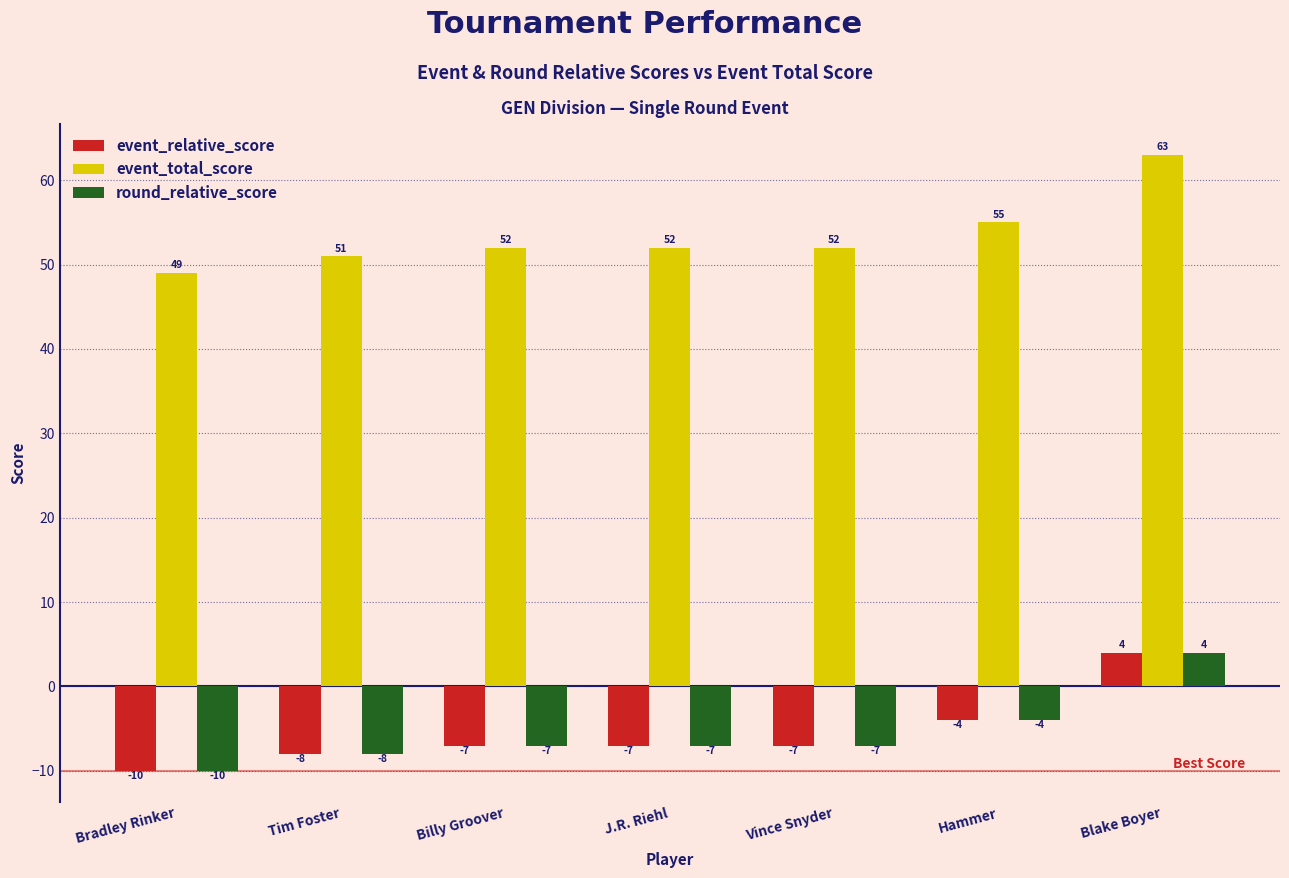

What is the total value across all series at Blake Boyer?

71